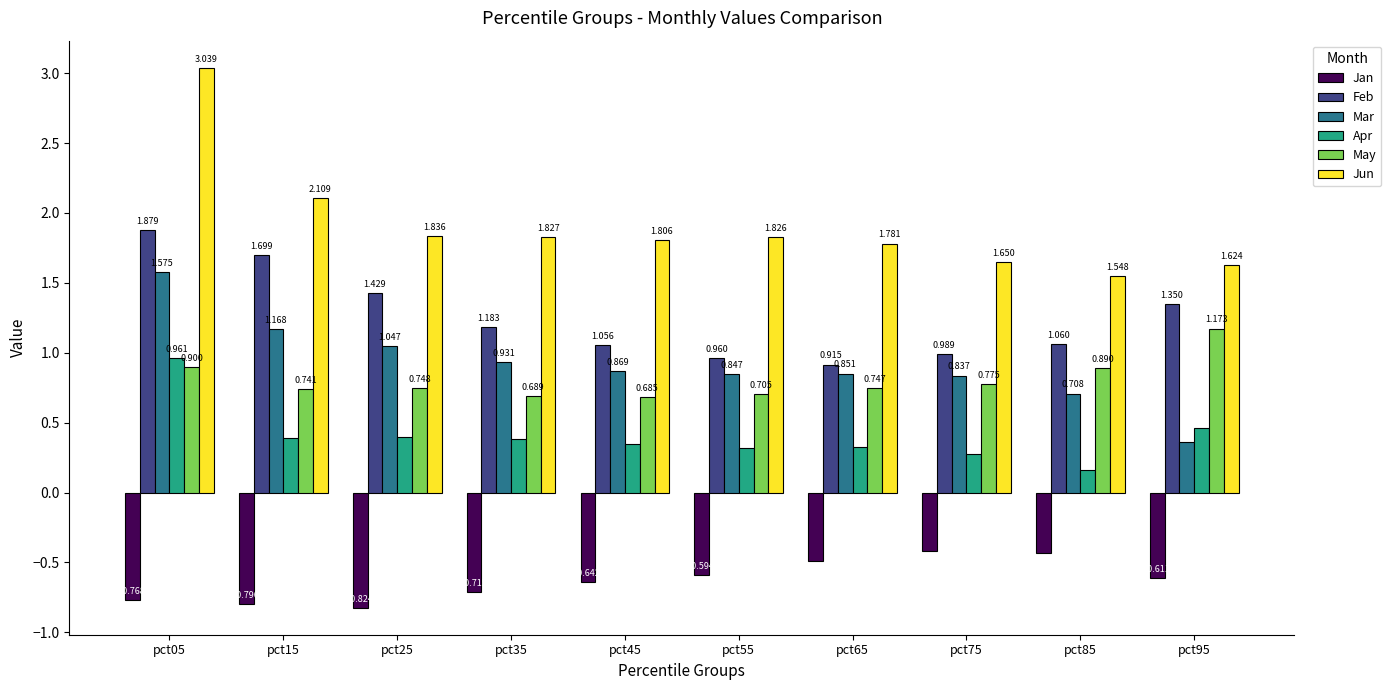

Which series has the largest total across all categories?

Jun